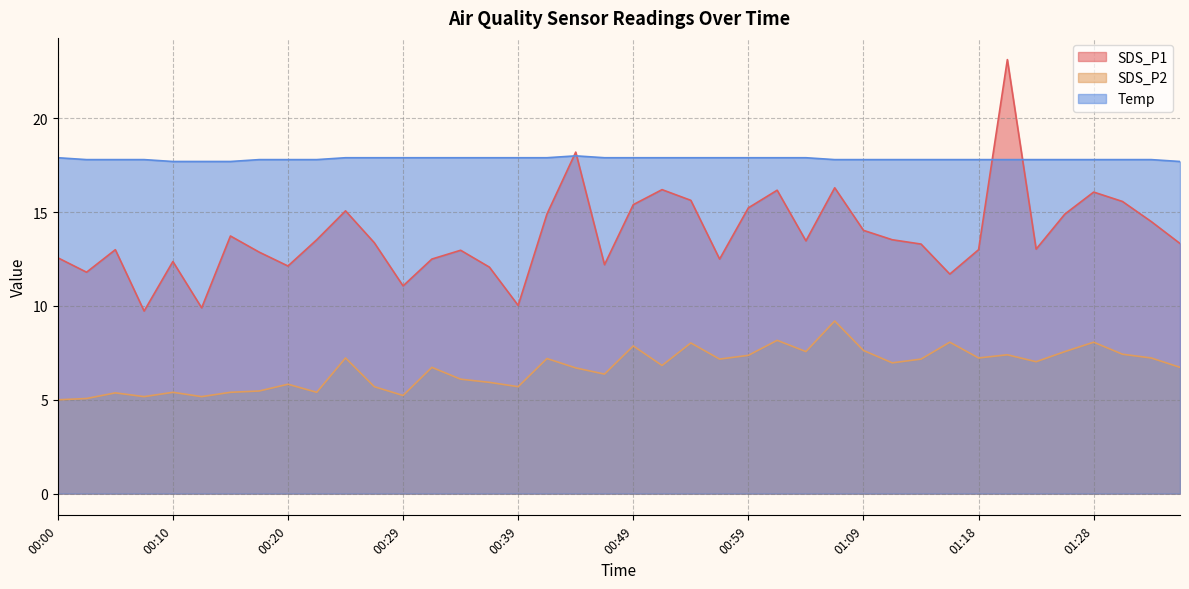

Where is the first local maximum for Temp?

00:44